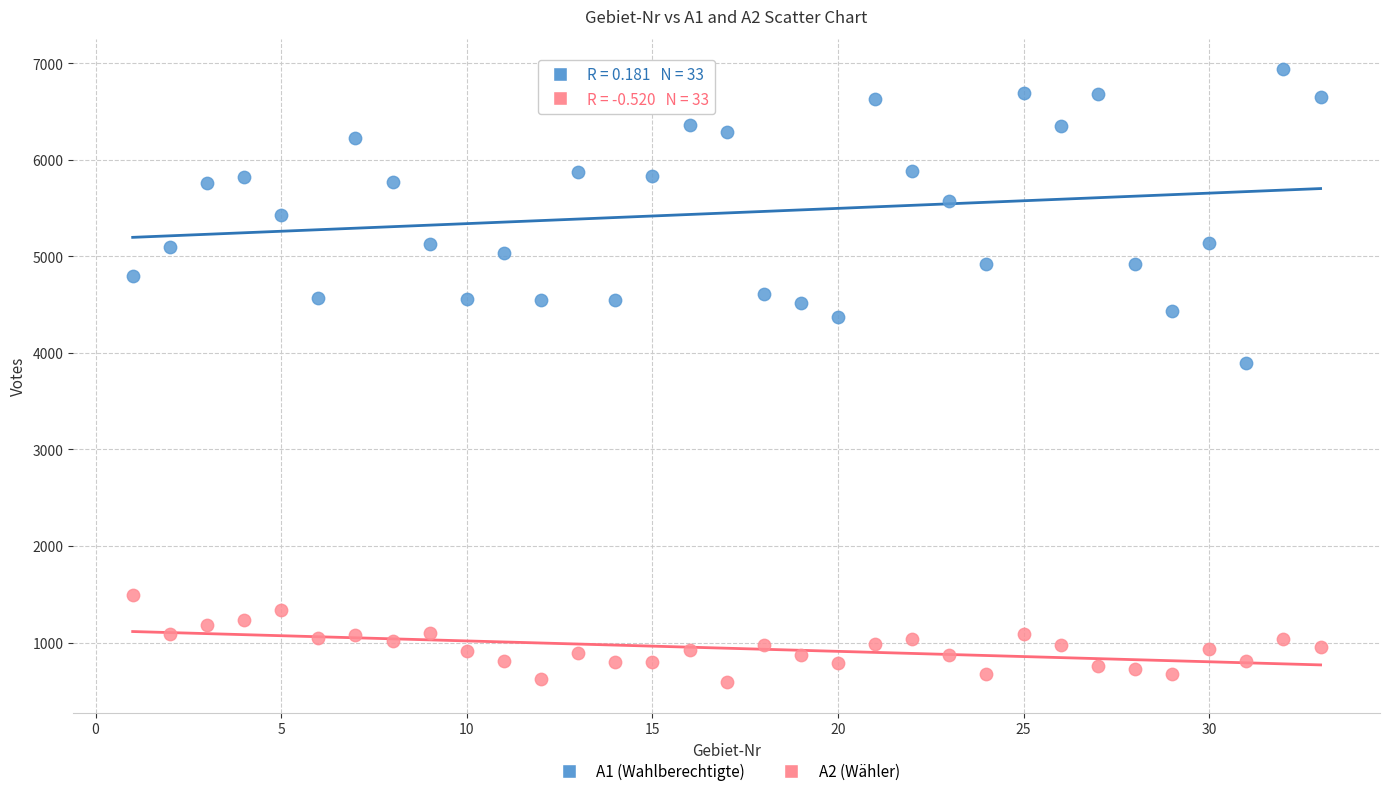

Which series contains the lowest Y value?

A2 (Wähler)